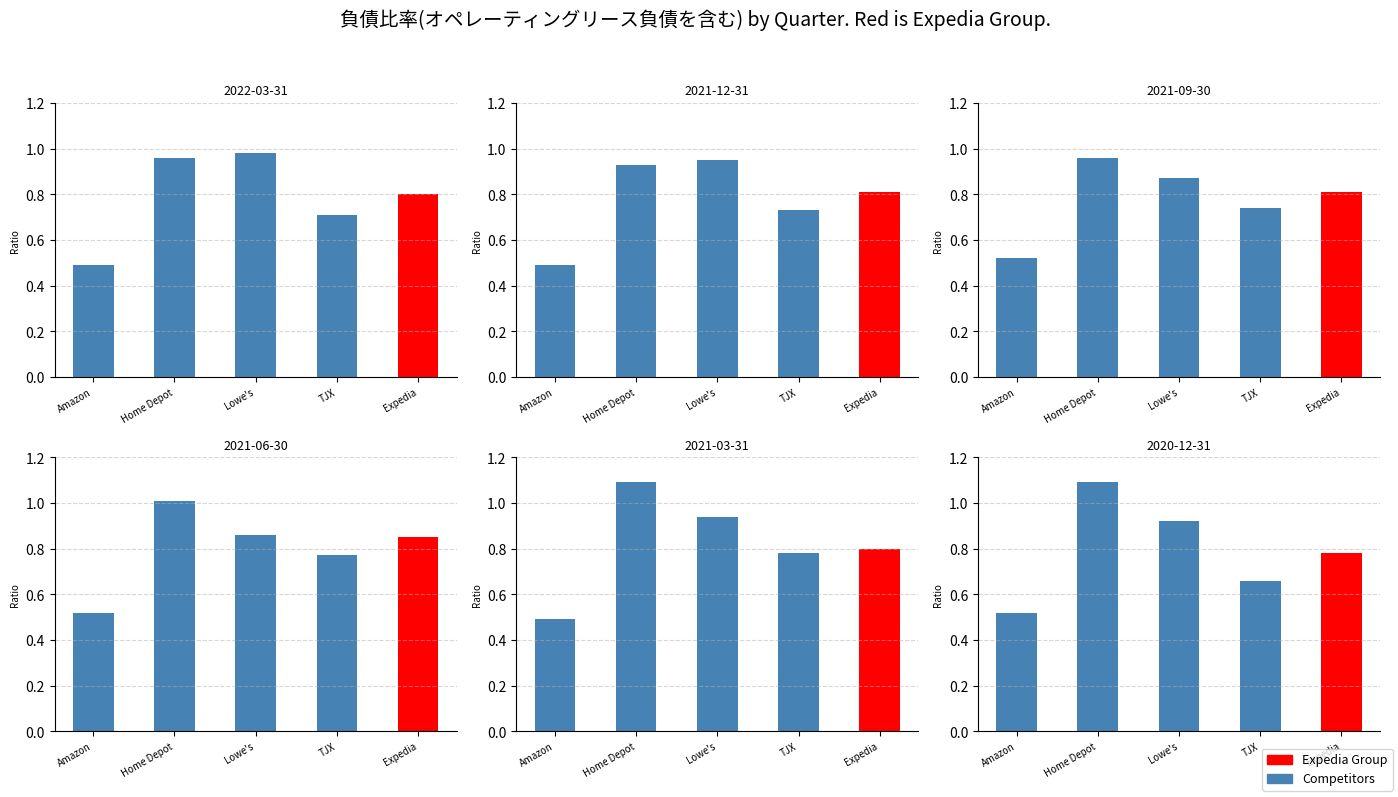

What is the approximate value of TJX Cos. Inc. at 2022-03-31?

0.7